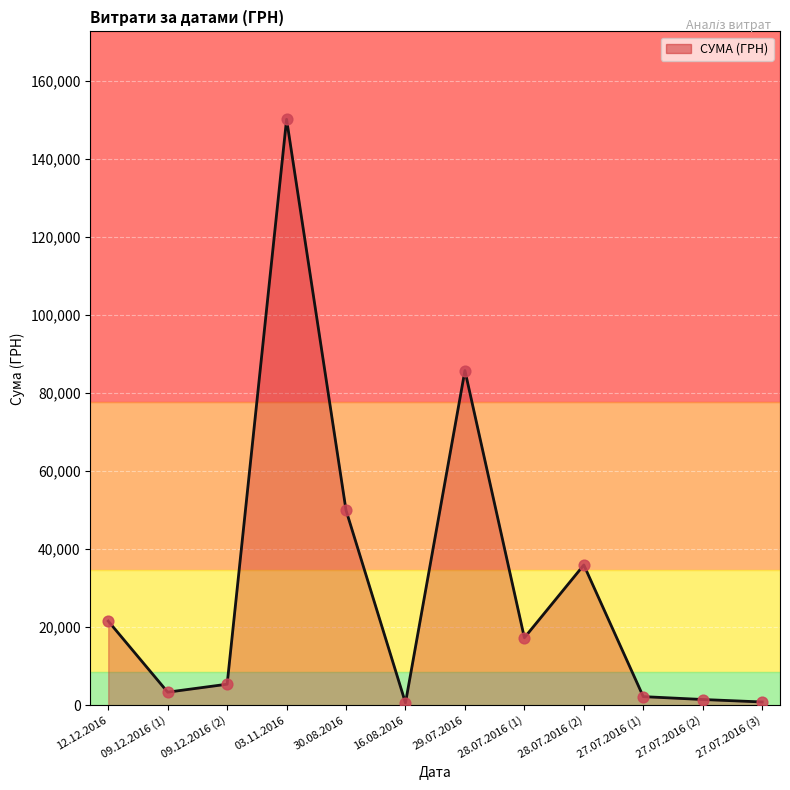

Approximately how many times larger is the value at 29.07.2016 compared to 09.12.2016 (2)?

15.9